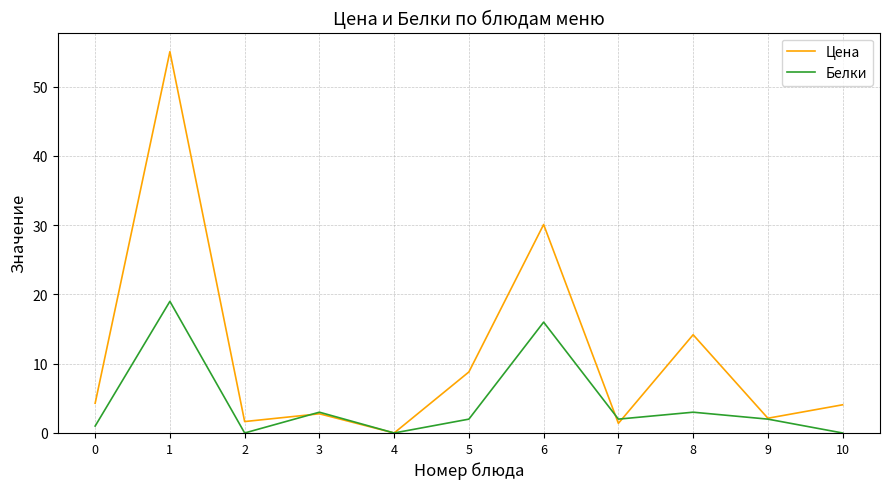

Which category has the lowest value in the Цена series?

4